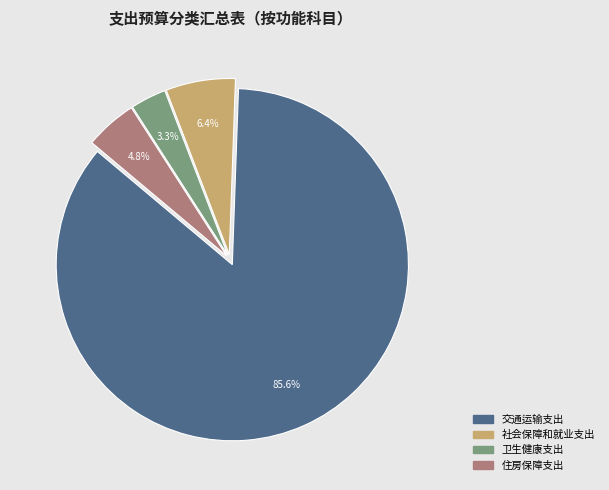

Approximately how many times larger is the value at 住房保障支出 compared to 交通运输支出?

0.1